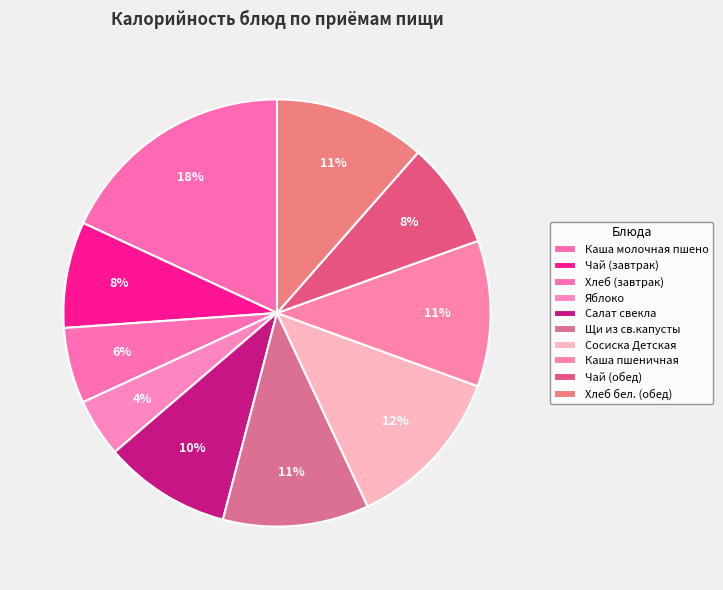

Count the number of slices in the pie.

10